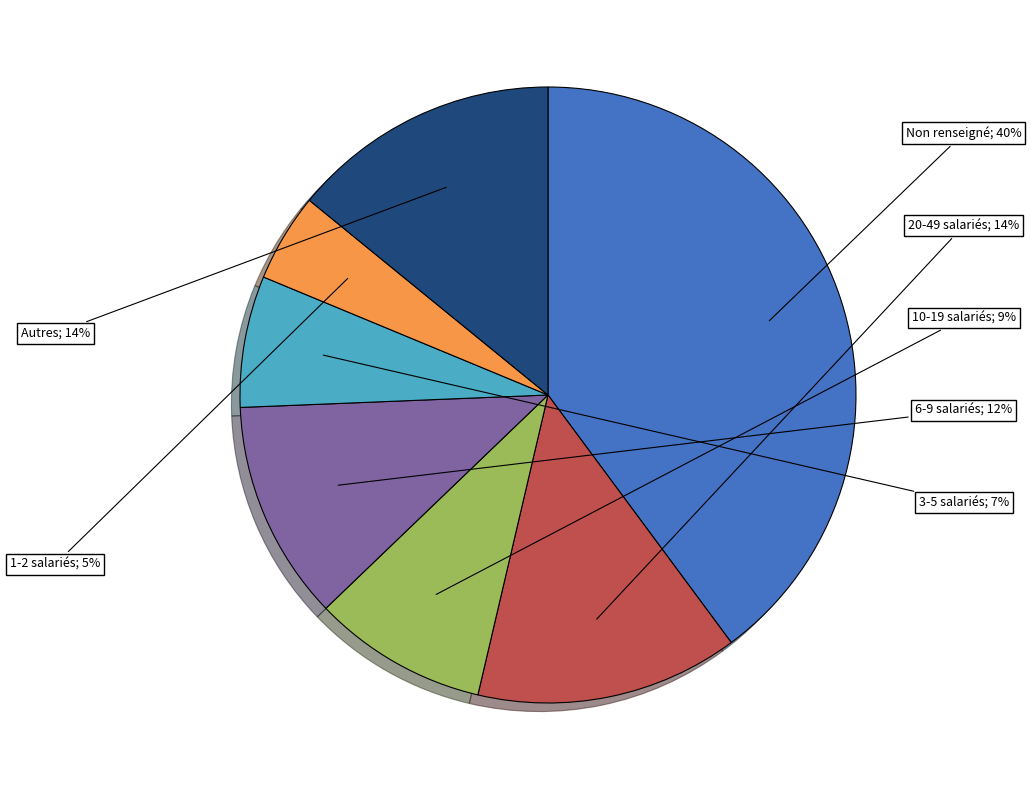

Does any single category account for the majority?

No